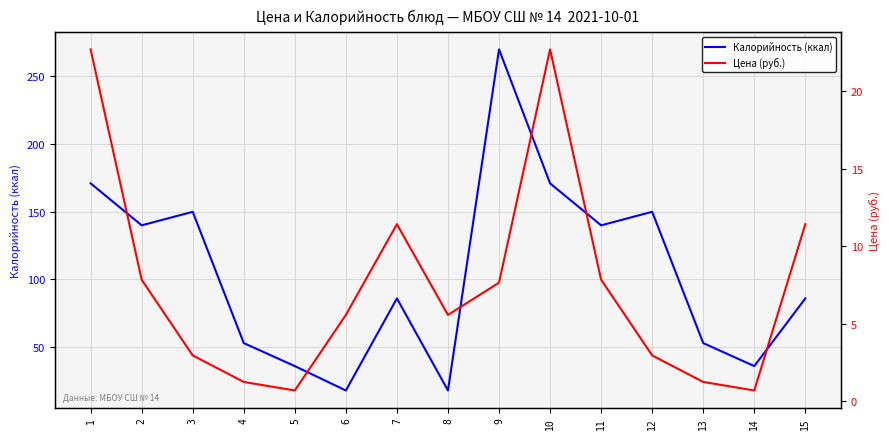

Rank the series at 9 from highest to lowest value.

Калорийность (ккал), Цена (руб.)